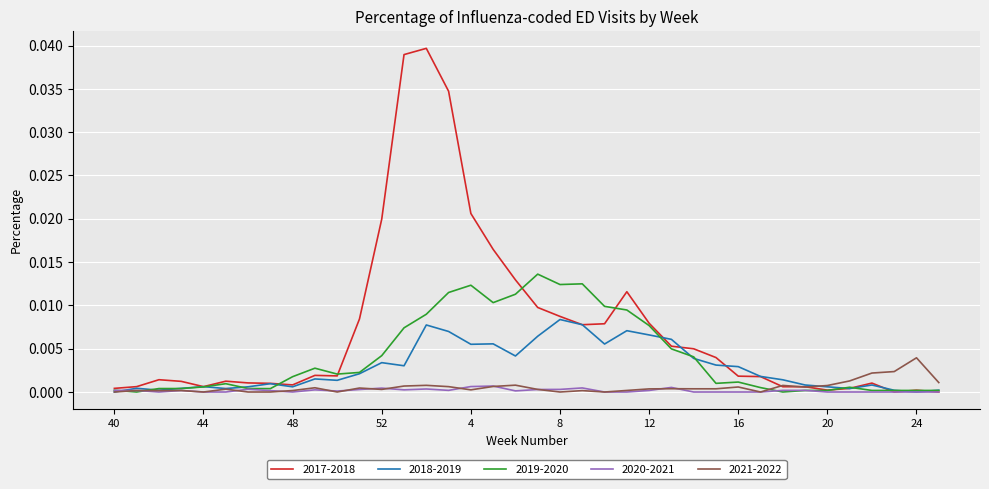

Which series has the widest spread of values?

2017-2018